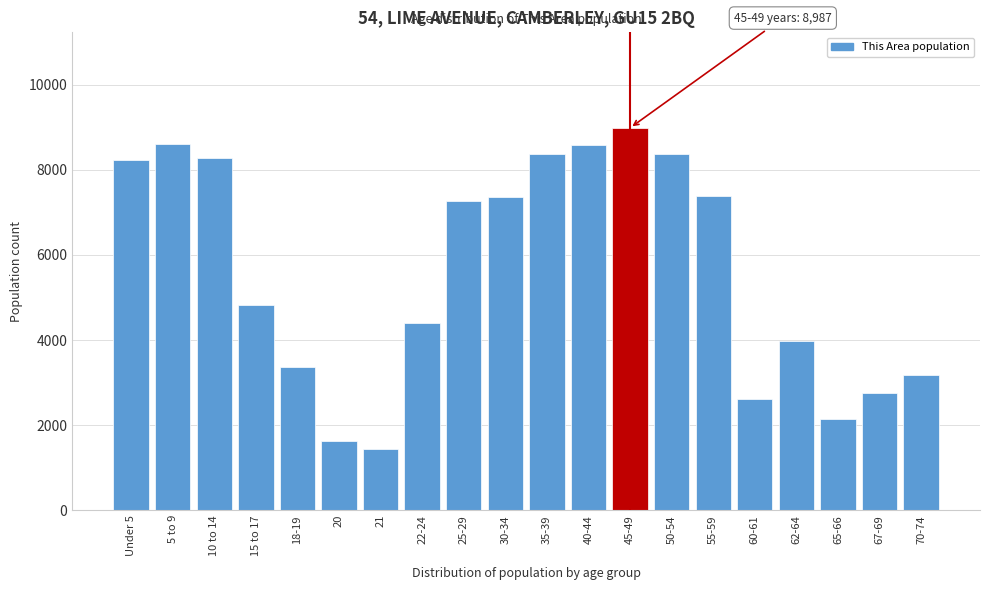

What is the greatest value displayed?

8987